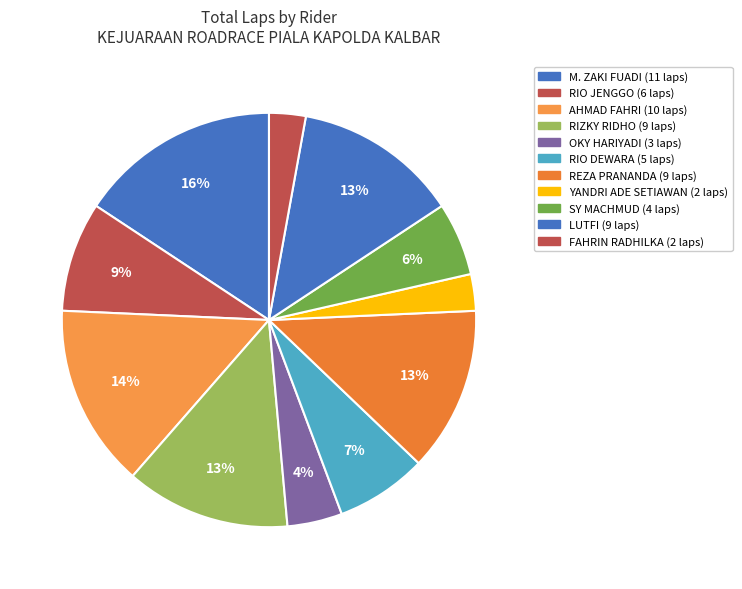

What is the change in value from REZA PRANANDA to YANDRI ADE SETIAWAN?

-7